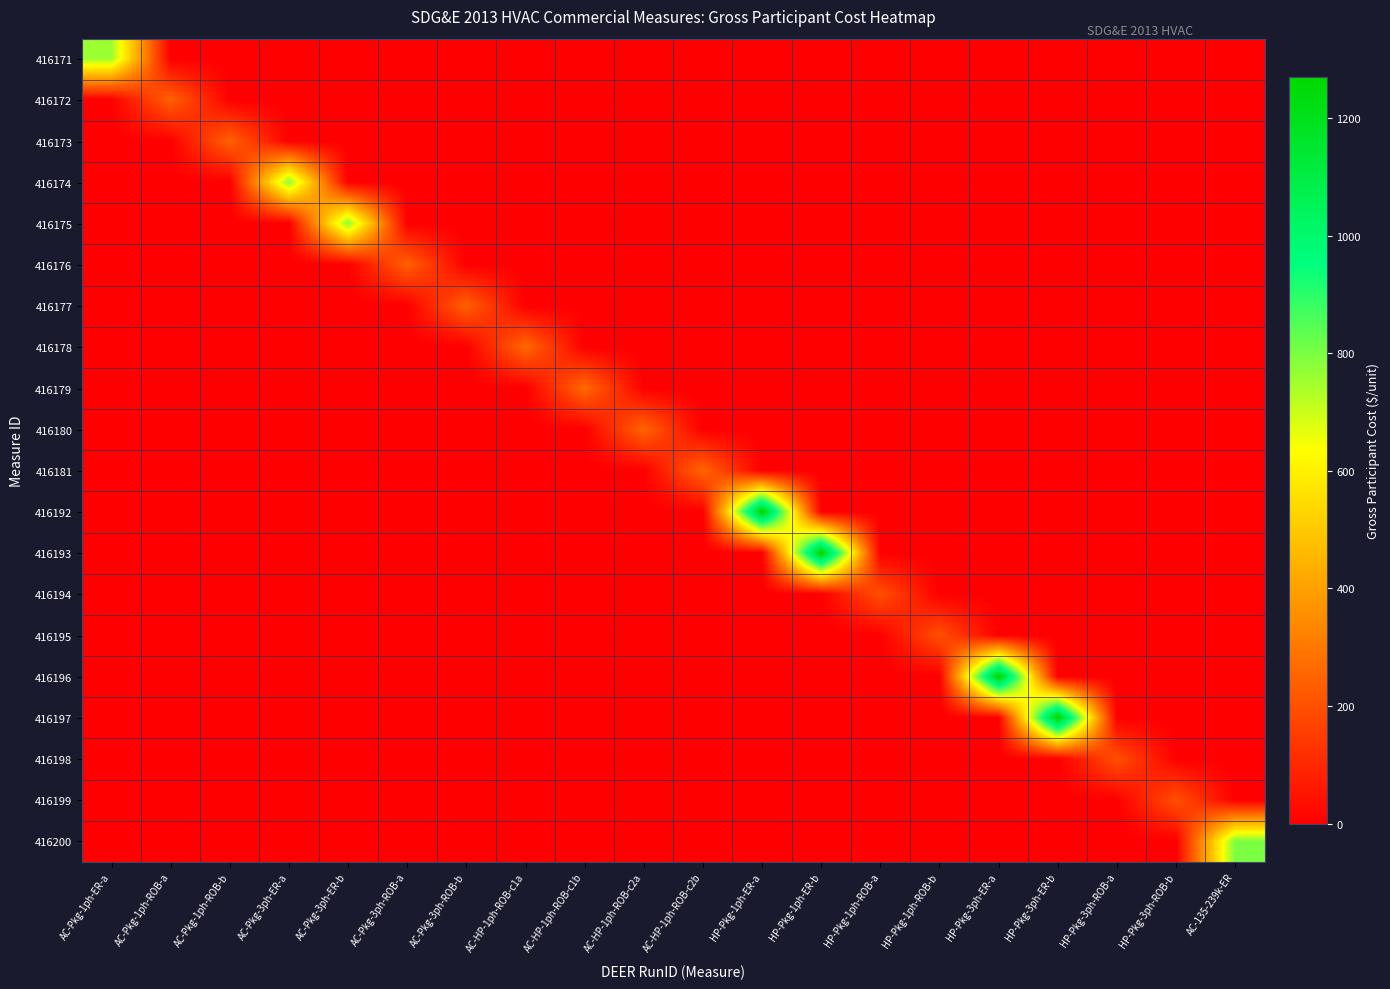

At which category is the sum across all series the highest?

HP-Pkg-1ph-ER-a